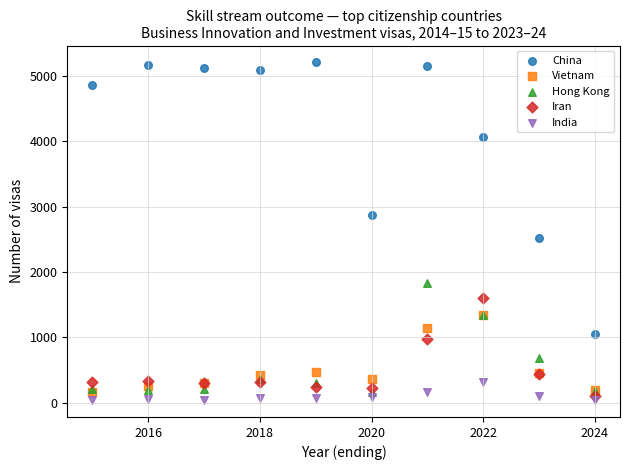

Which series reaches the maximum Y coordinate?

China